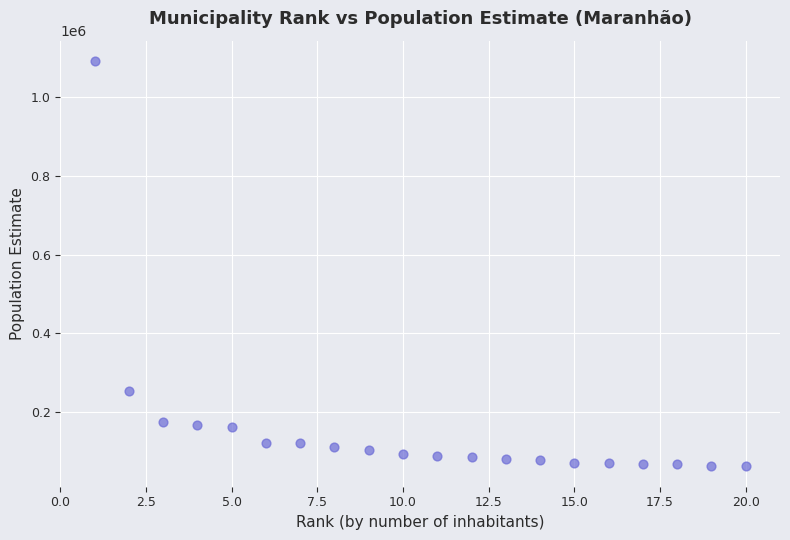

What Y value in the scatter plot is closest to 577163?

254569